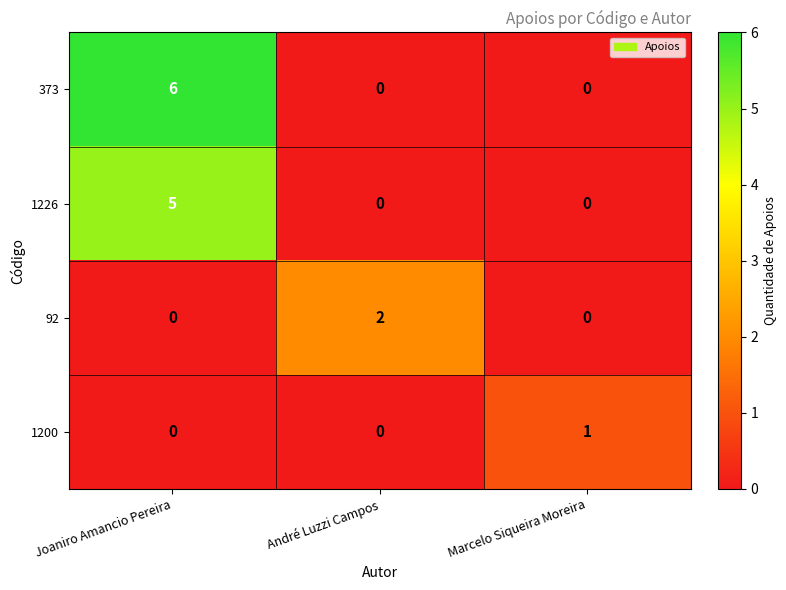

What is the greatest value displayed?

6